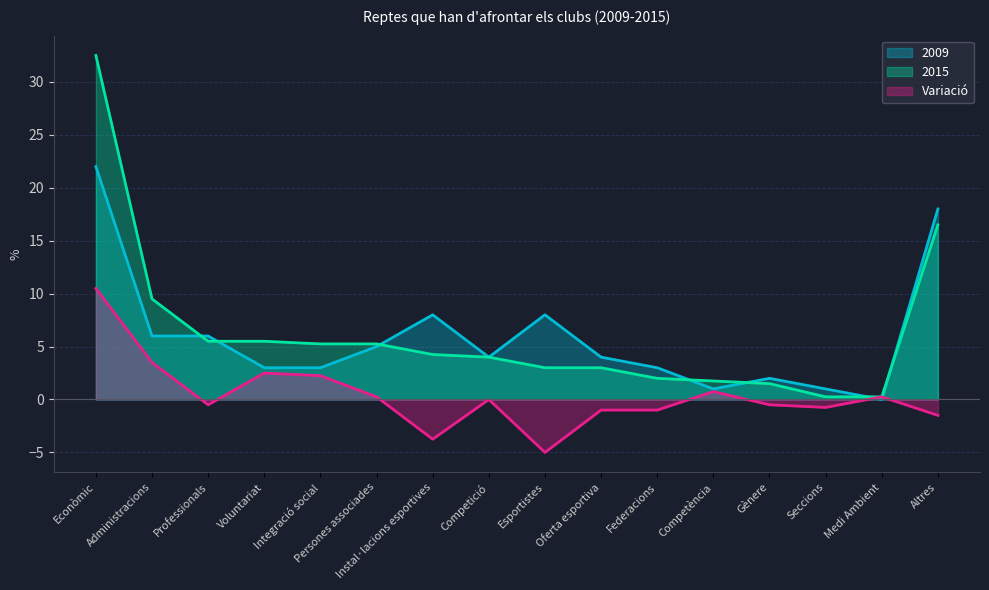

Which series has the widest spread of values?

2015